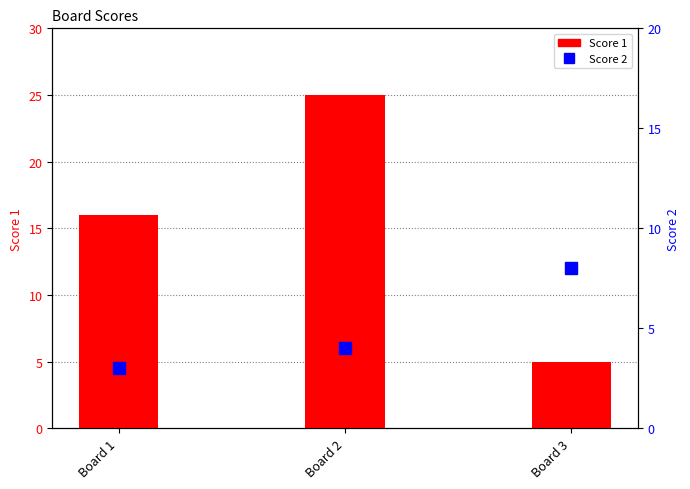

Is the value of Score 1 at Board 3 greater than the value of Score 2 at Board 2?

Yes